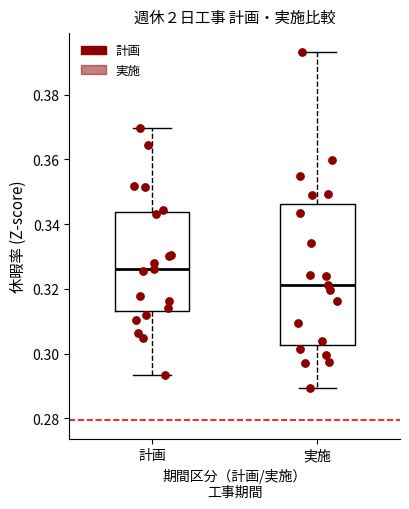

Which box is the tallest, from its lower edge to its upper edge?

実施